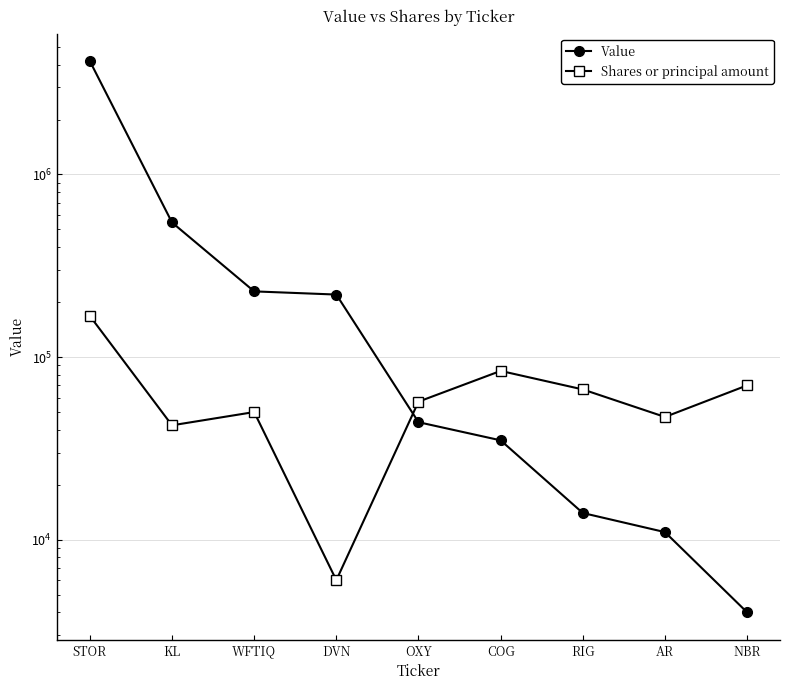

The Value series shows 5792436 at STOR. True or false?

False